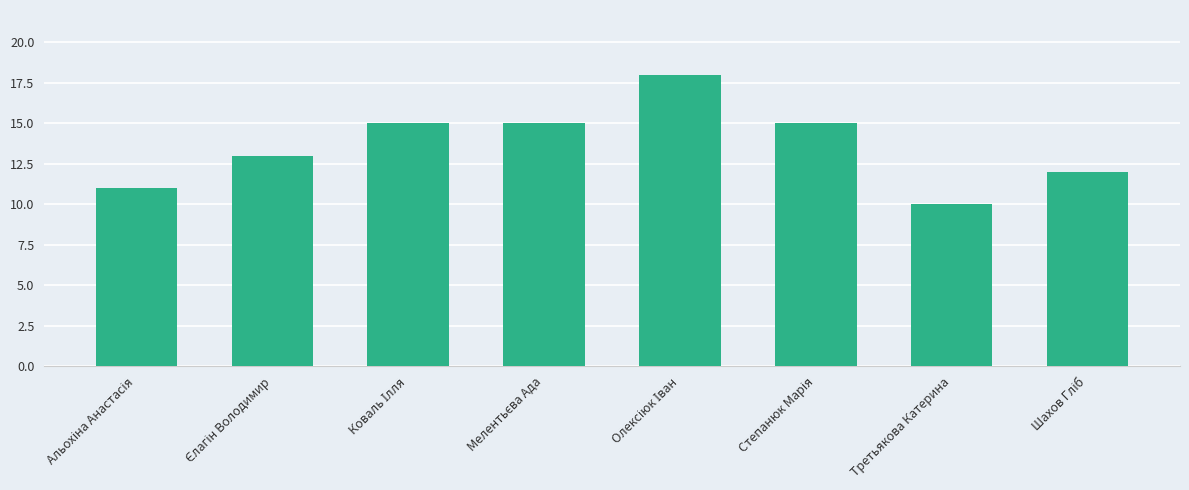

What is the sum of all values?

109